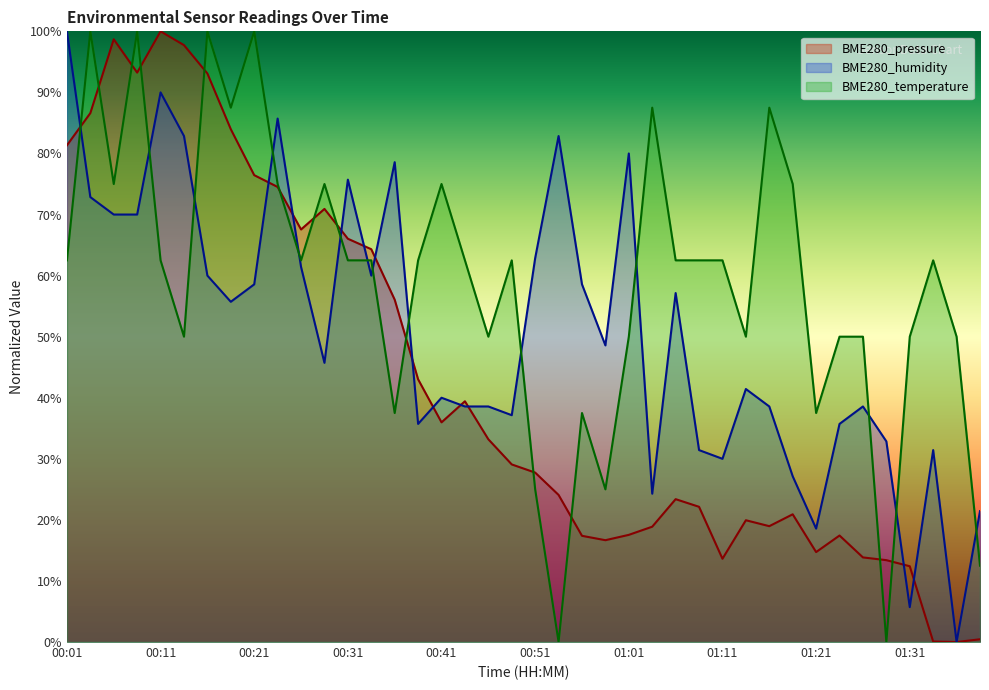

At 01:29, list the series in order from largest to smallest.

BME280_humidity, BME280_pressure, BME280_temperature